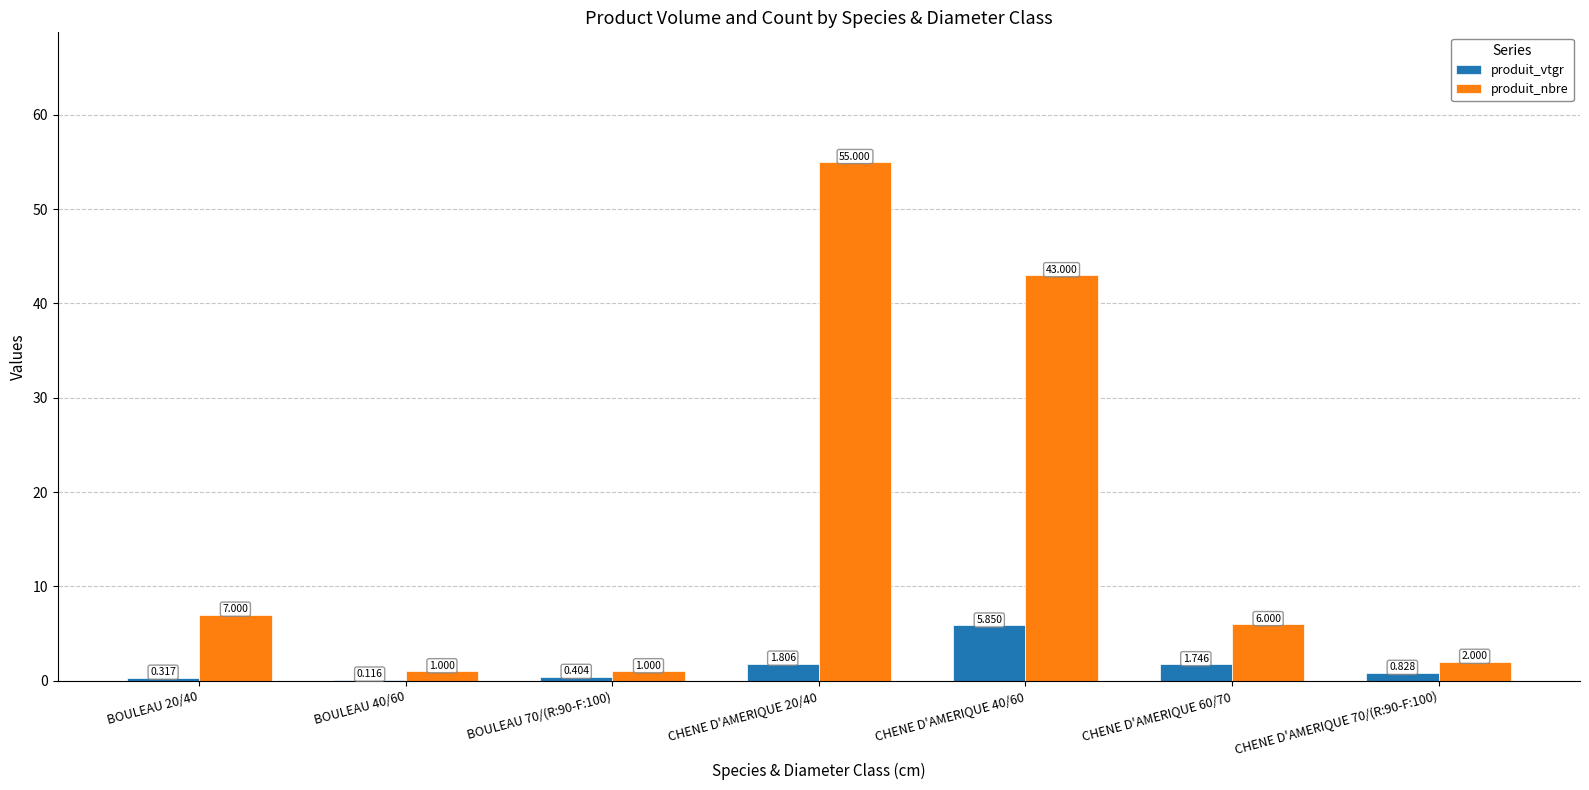

Between BOULEAU 20/40 and BOULEAU 40/60, which series saw the biggest shift?

produit_nbre